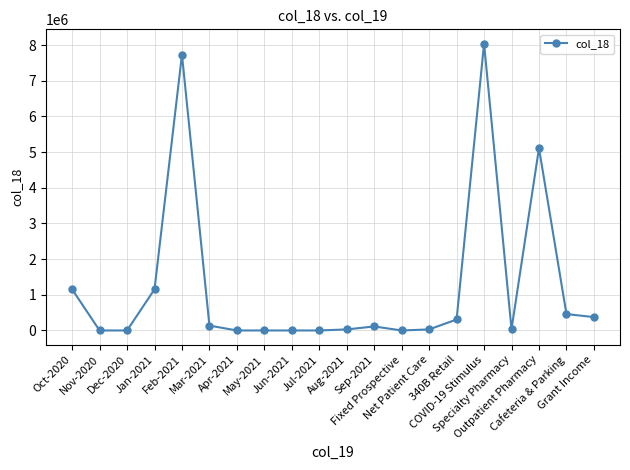

What is the average value?

1233968.4